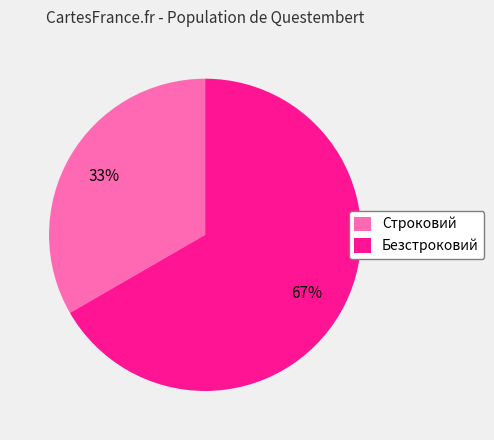

To the nearest percent, what portion does Безстроковий represent?

67%